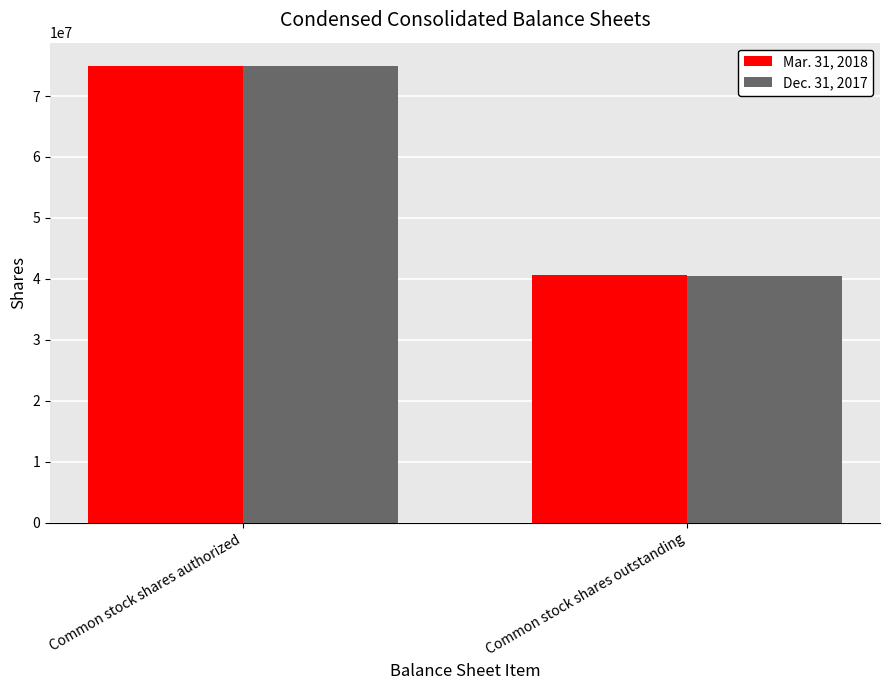

What is the highest value of the Mar. 31, 2018 series?

75000000